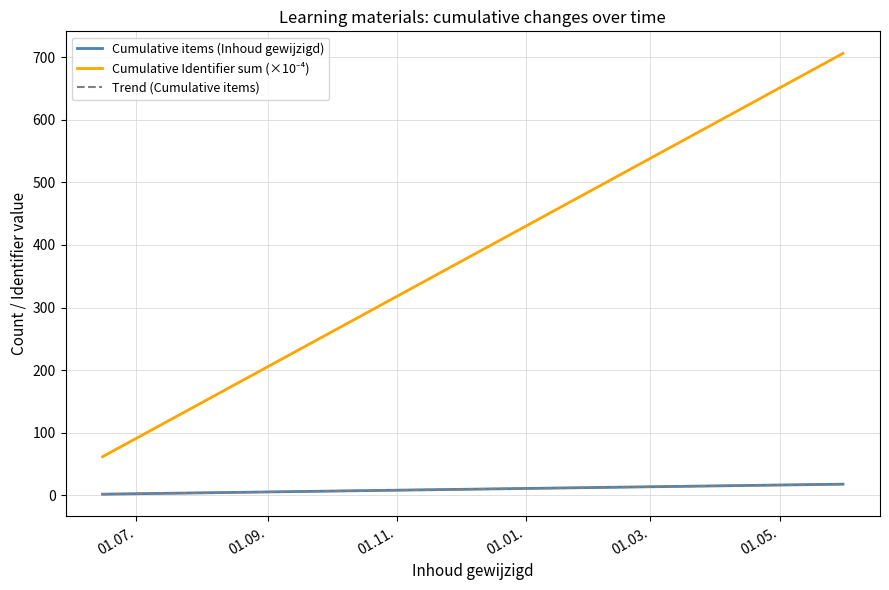

What is the smallest value displayed?

2.0